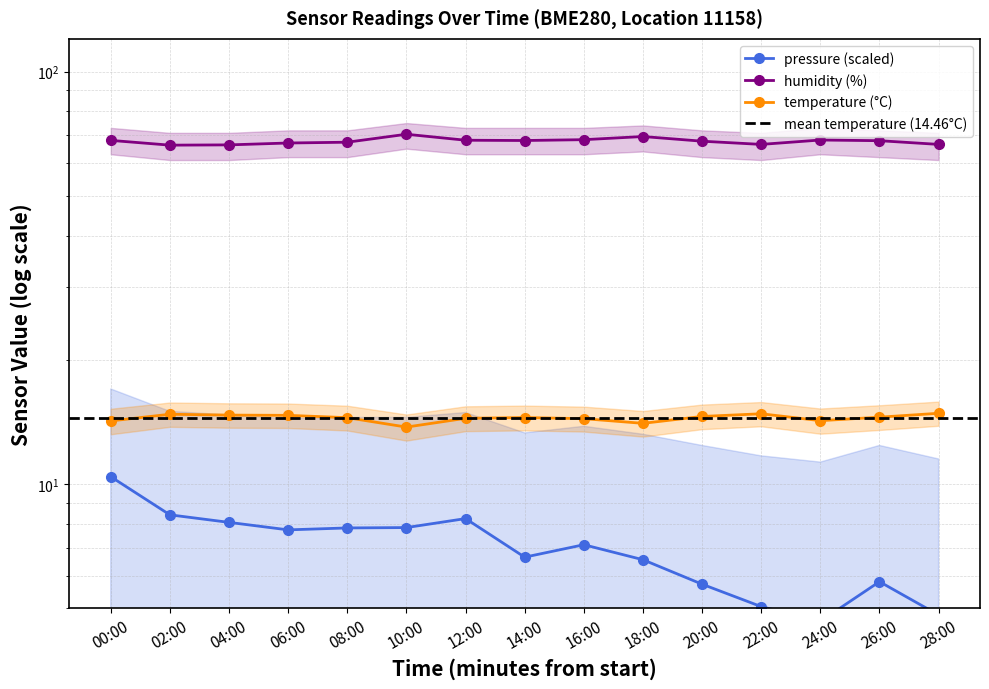

Which series has the largest range (max minus min)?

pressure_norm